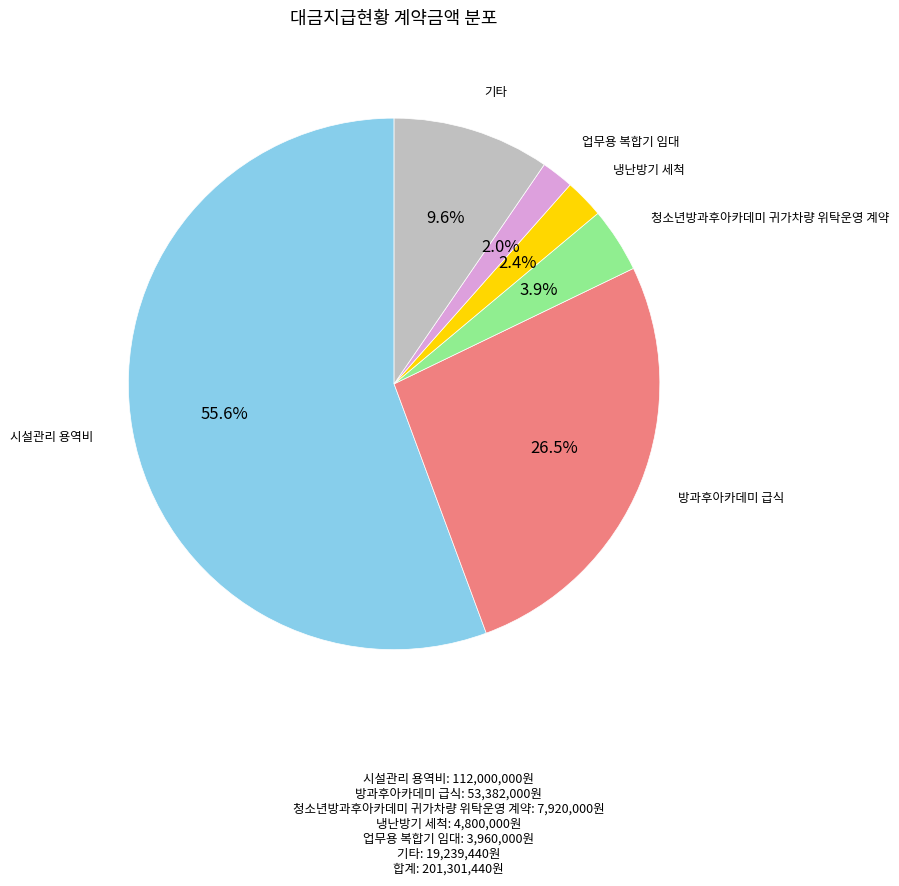

To the nearest percent, what is the average slice percentage?

17%